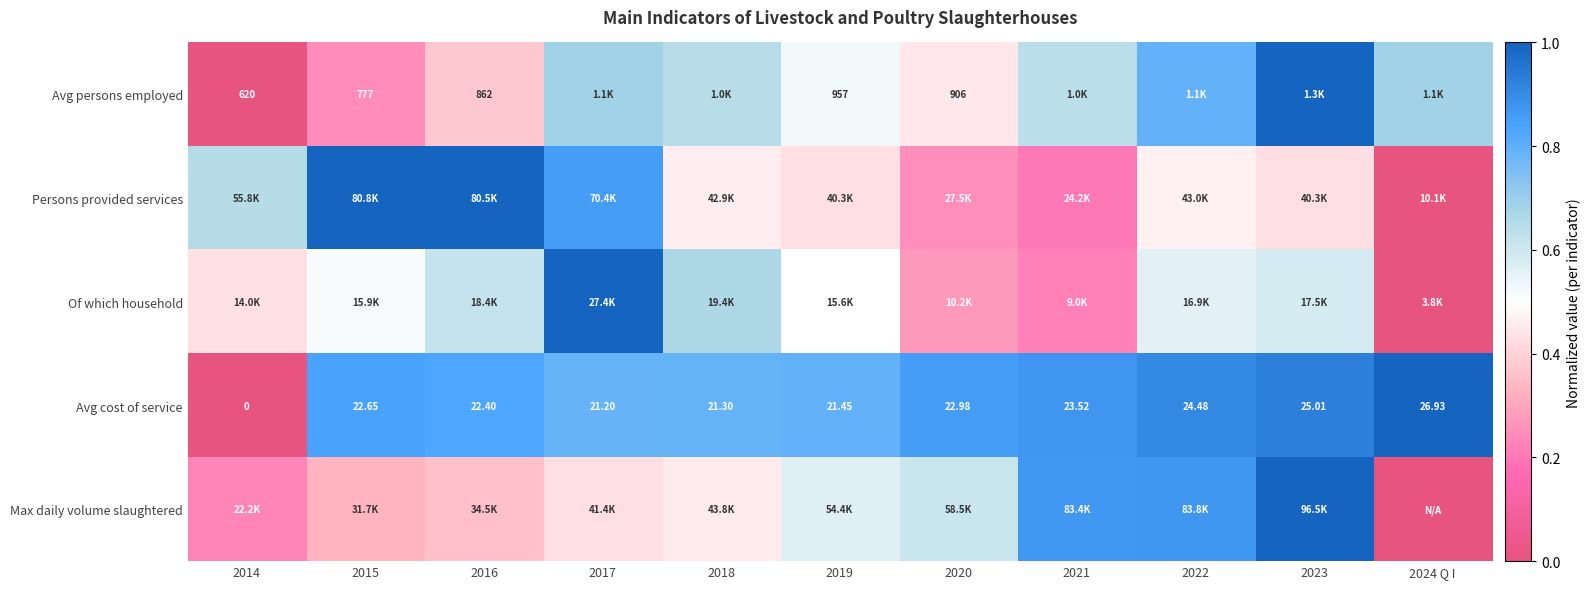

At which label does Avg cost of service reach its peak?

2024 Q I